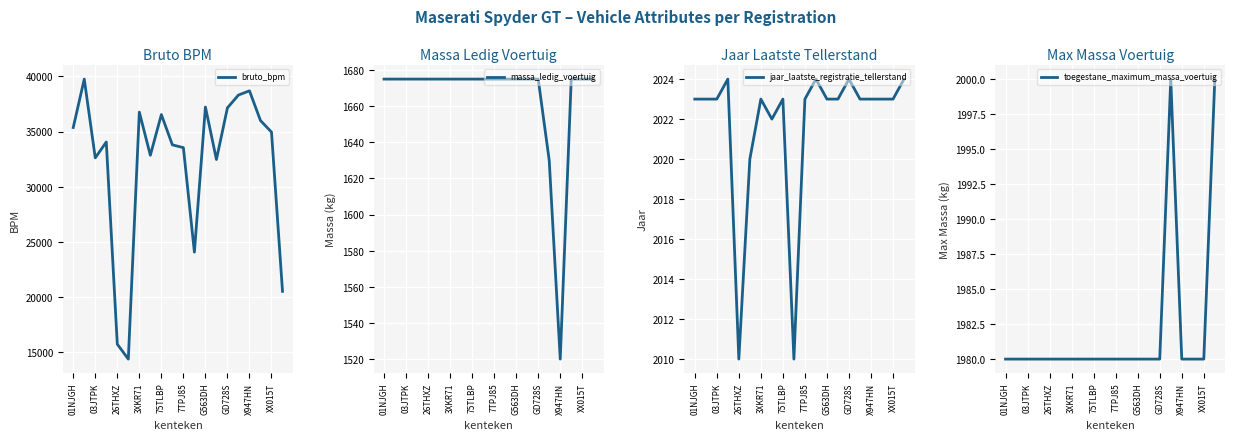

The massa_ledig_voertuig series shows 514 at 7TPJ85. True or false?

False